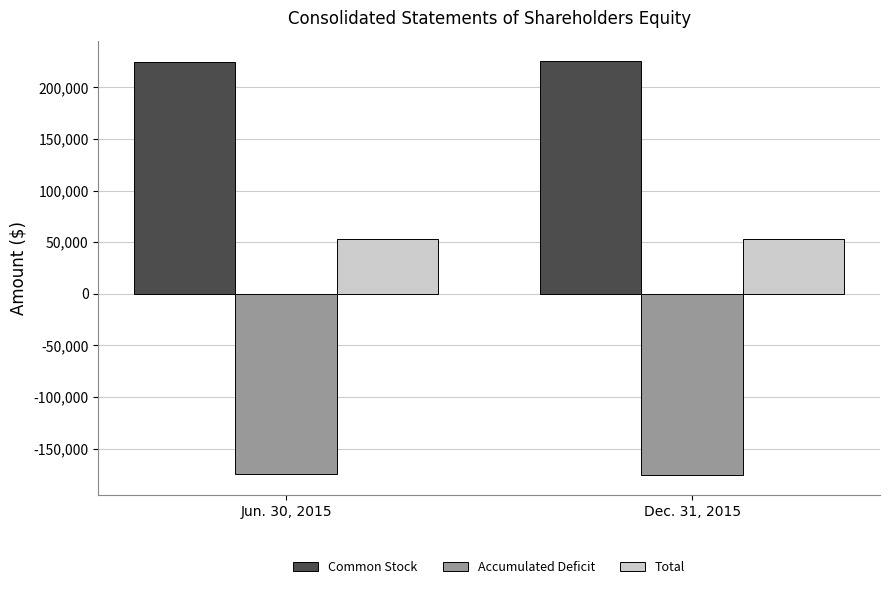

What is the approximate value of Common Stock at Dec. 31, 2015, to the nearest 50?

225350